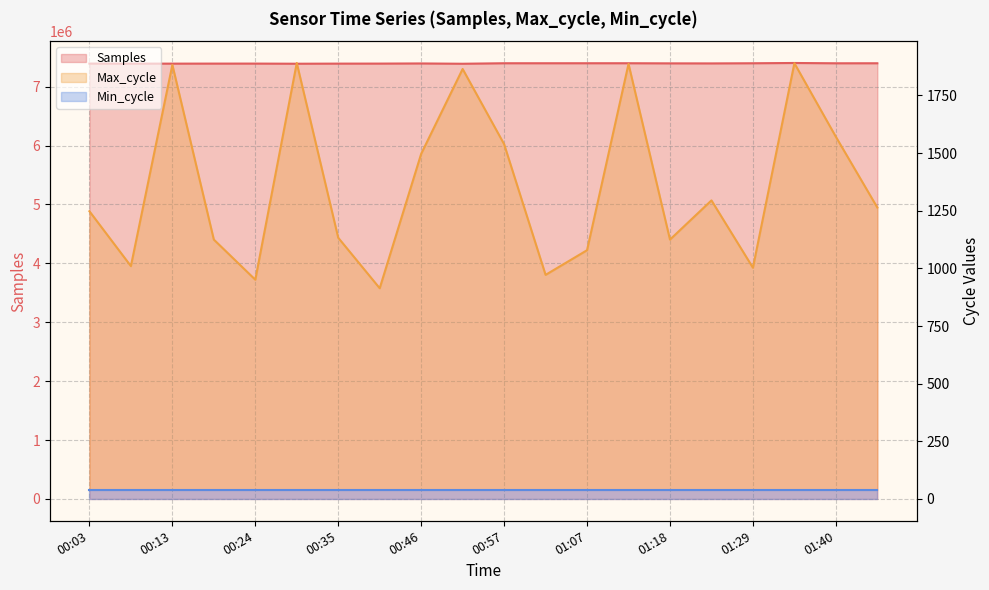

Rank the series at 00:13 from lowest to highest value.

Max_cycle, Samples